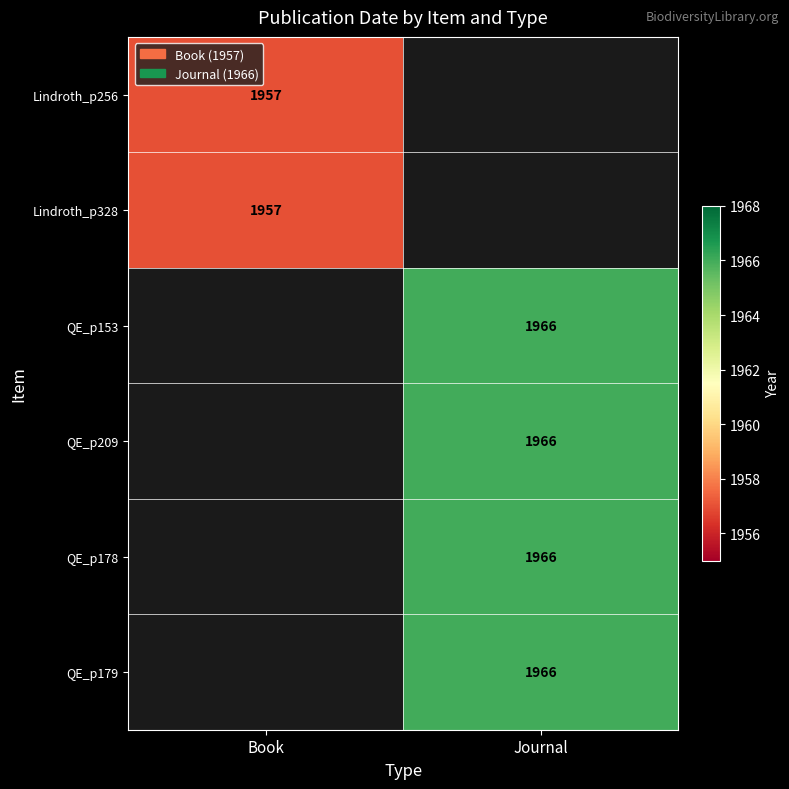

At which category is the sum across all series the highest?

Journal